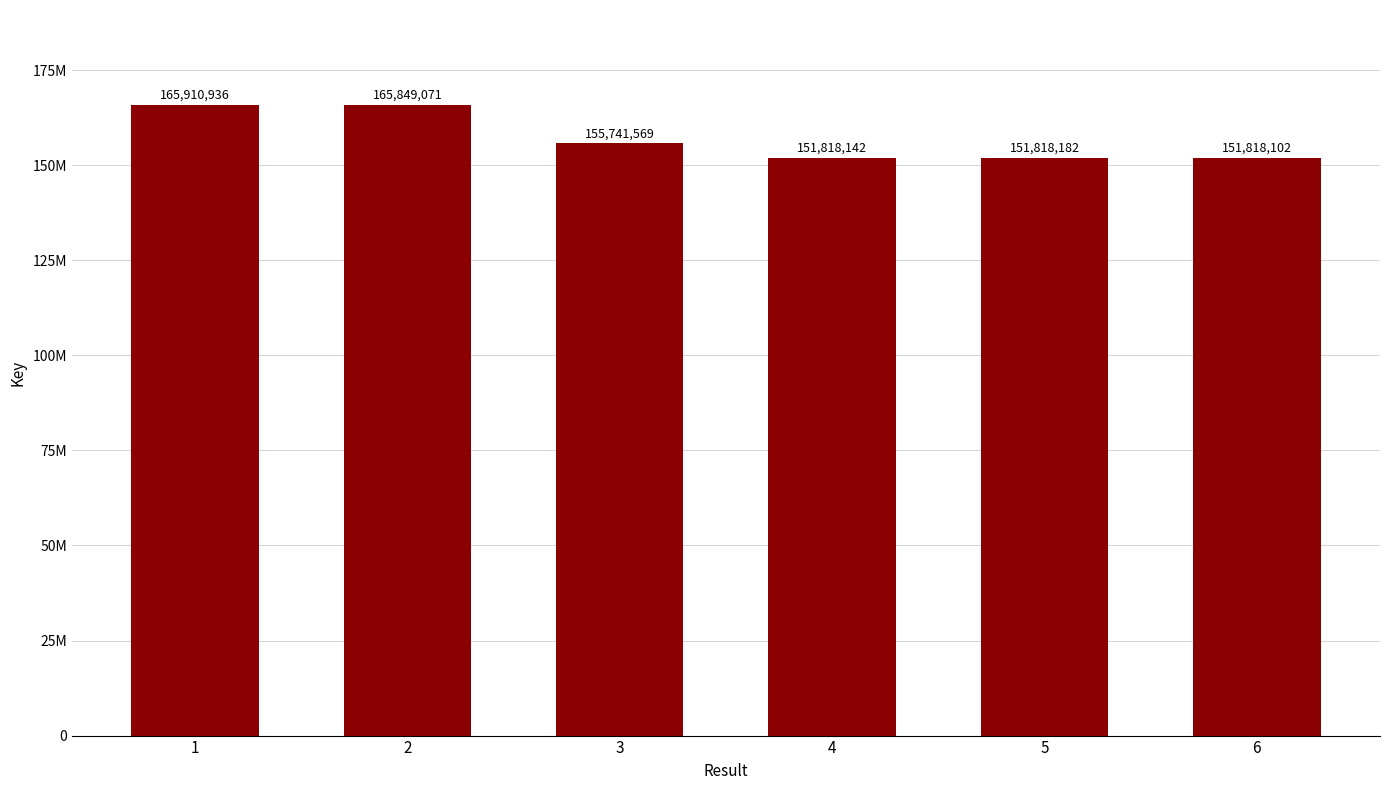

What is the value of the 5th bar from the left?

151818182